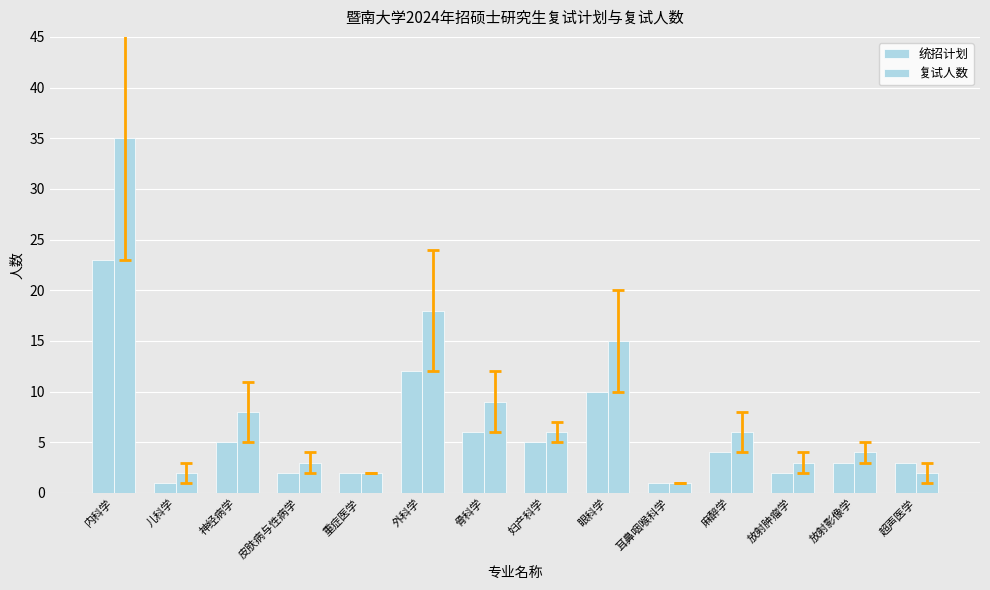

How many values in the 复试人数 series are below 6?

7